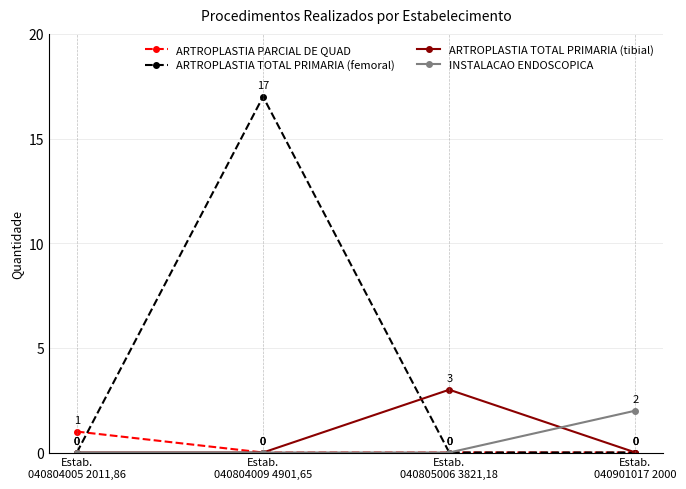

At which label does ARTROPLASTIA TOTAL PRIMARIA (femoral) reach its peak?

Estab.
040804009 4901,65